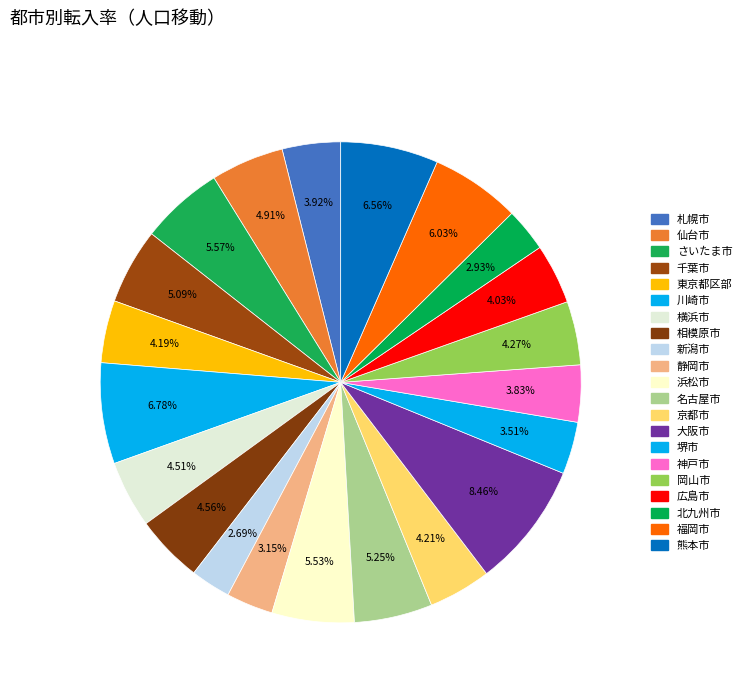

Does 札幌市 account for over 50% of the chart?

No